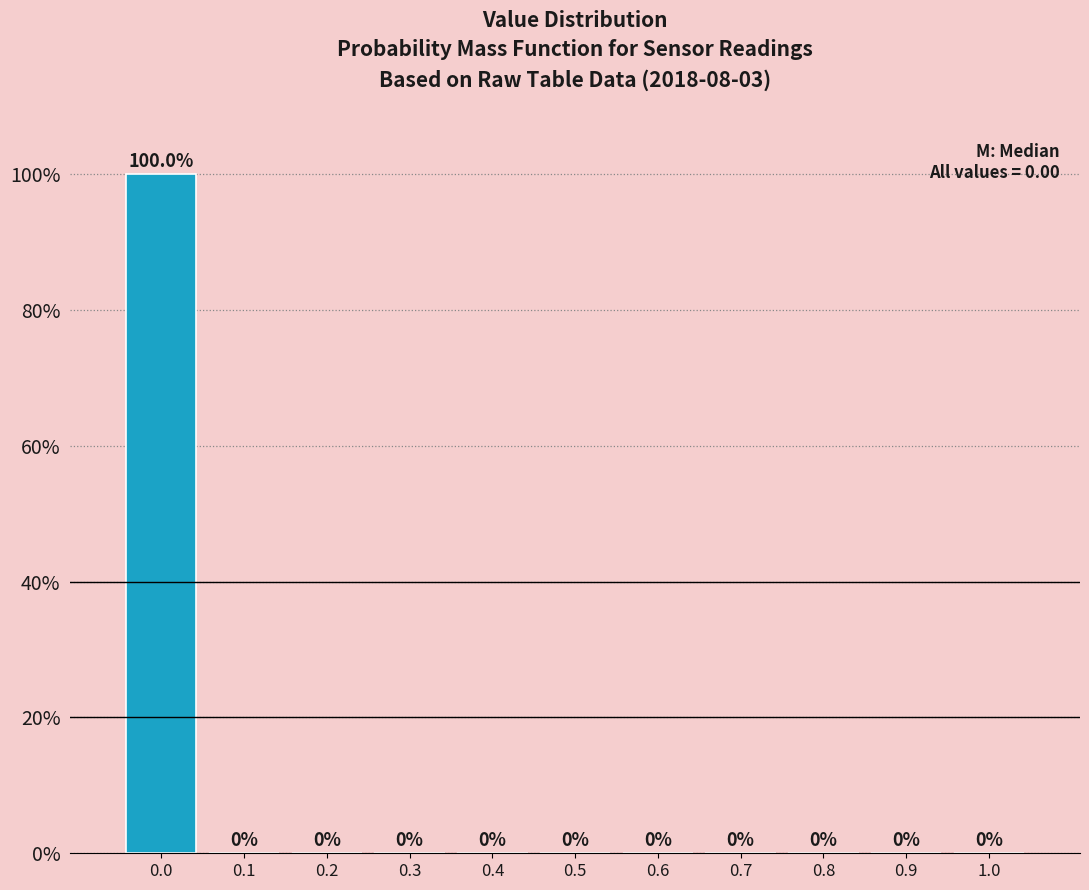

Reading right to left, extract all data points from this chart.

1.0=0	0.9=0	0.8=0	0.7=0	0.6=0	0.5=0	0.4=0	0.3=0	0.2=0	0.1=0	0.0=100